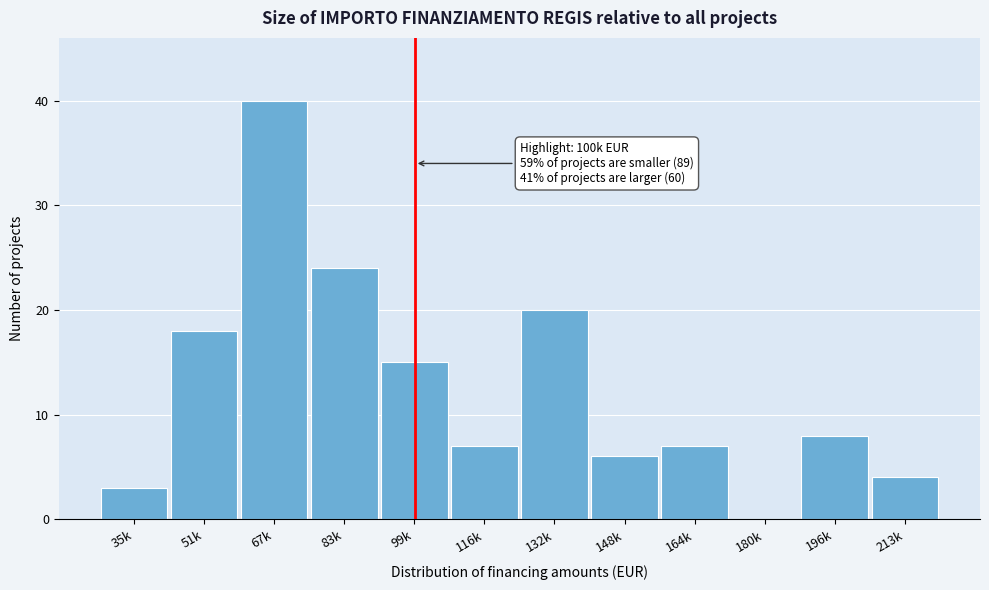

Reading left to right, transcribe all the data shown in this chart.

35k=3	51k=18	67k=40	83k=24	99k=15	116k=7	132k=20	148k=6	164k=7	180k=0	196k=8	213k=4